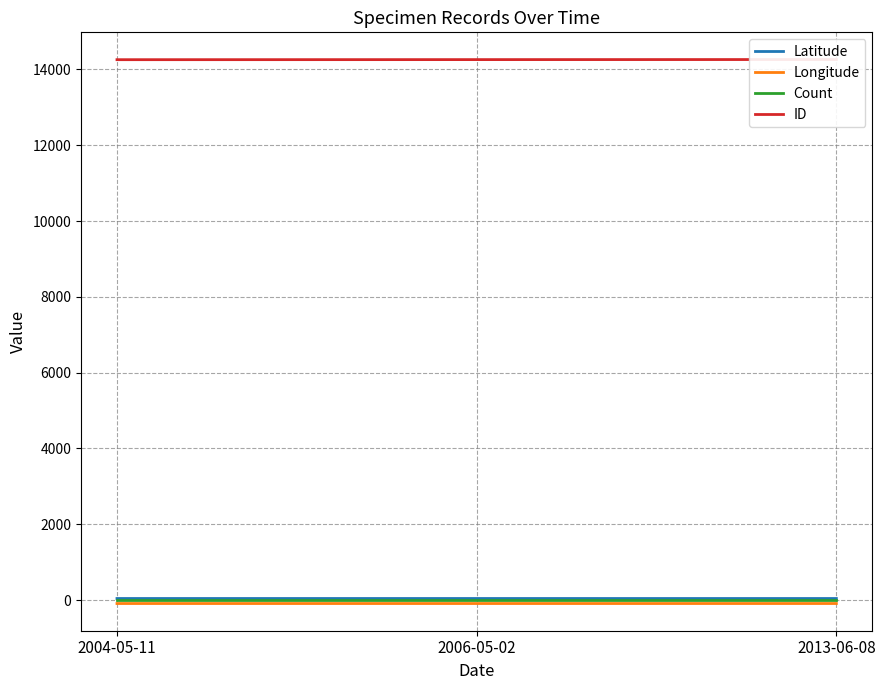

How many distinct data groups are displayed?

4